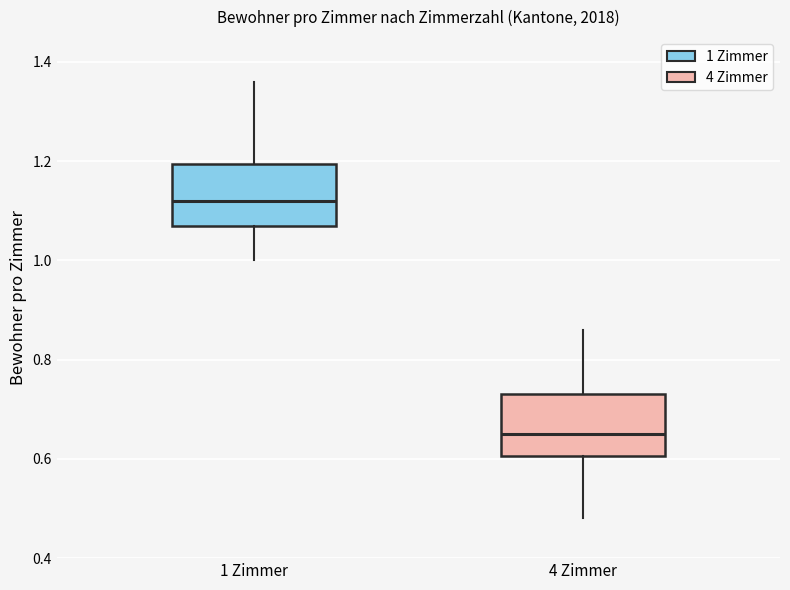

Reading left to right, read every box against the y-axis: the position of its median line, the range the box covers, and the ends of its whiskers. The values are not printed on the chart, so give them approximately, as read against the axis.

1 Zimmer: median 1.12, box 1.08 to 1.20, whiskers 1.00 to 1.36
4 Zimmer: median 0.66, box 0.60 to 0.74, whiskers 0.48 to 0.86